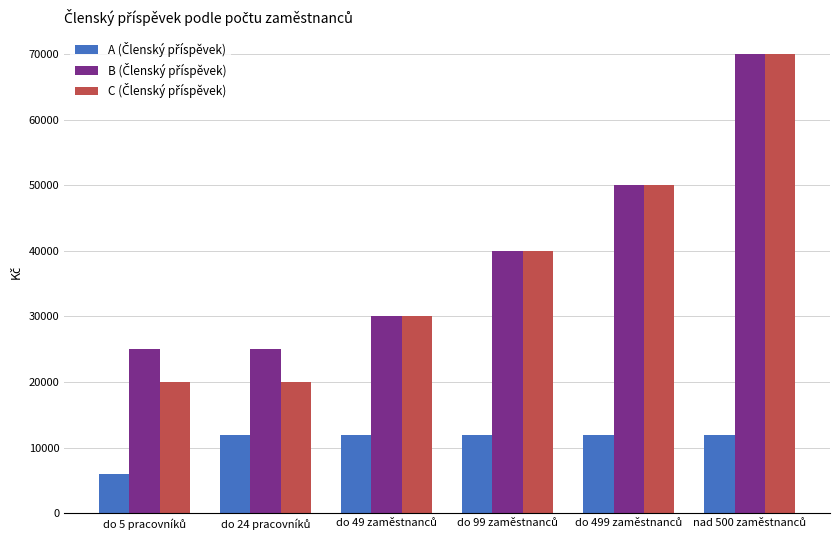

At how many categories does at least one series exceed 33641?

3